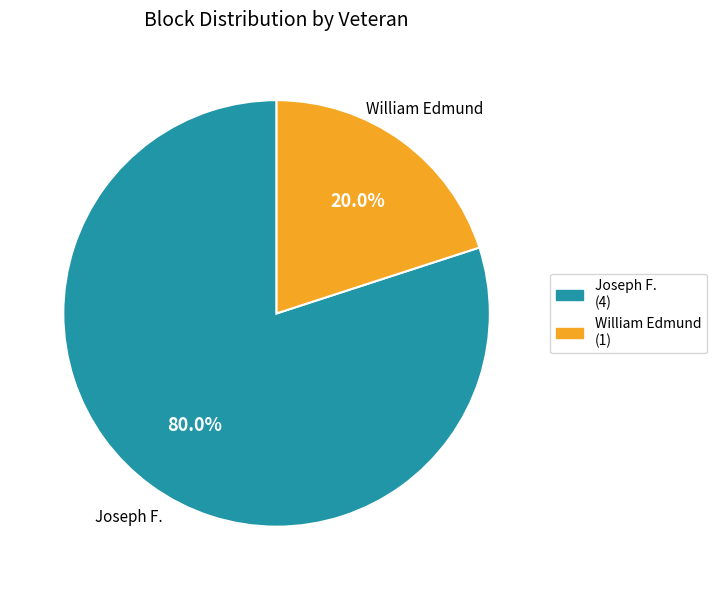

To the nearest percent, what portion does William Edmund represent?

20%